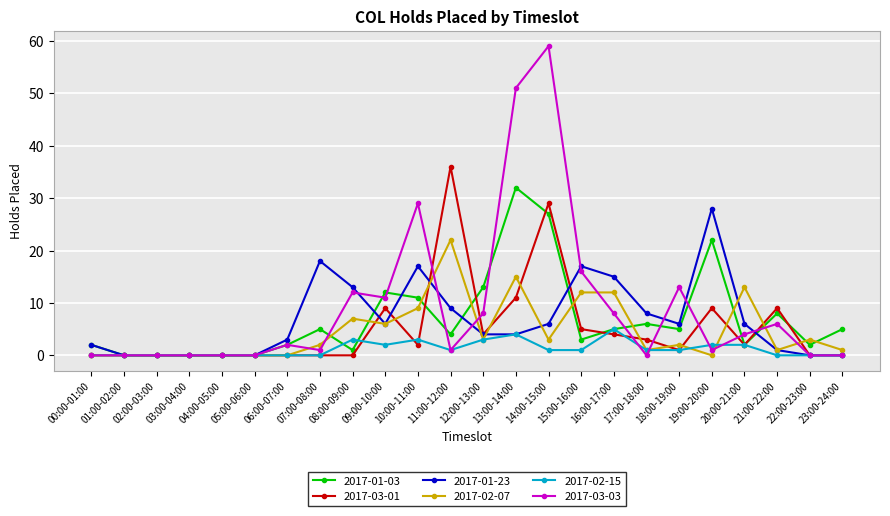

Rank the series by their maximum value, from lowest to highest.

2017-02-15, 2017-02-07, 2017-01-23, 2017-01-03, 2017-03-01, 2017-03-03